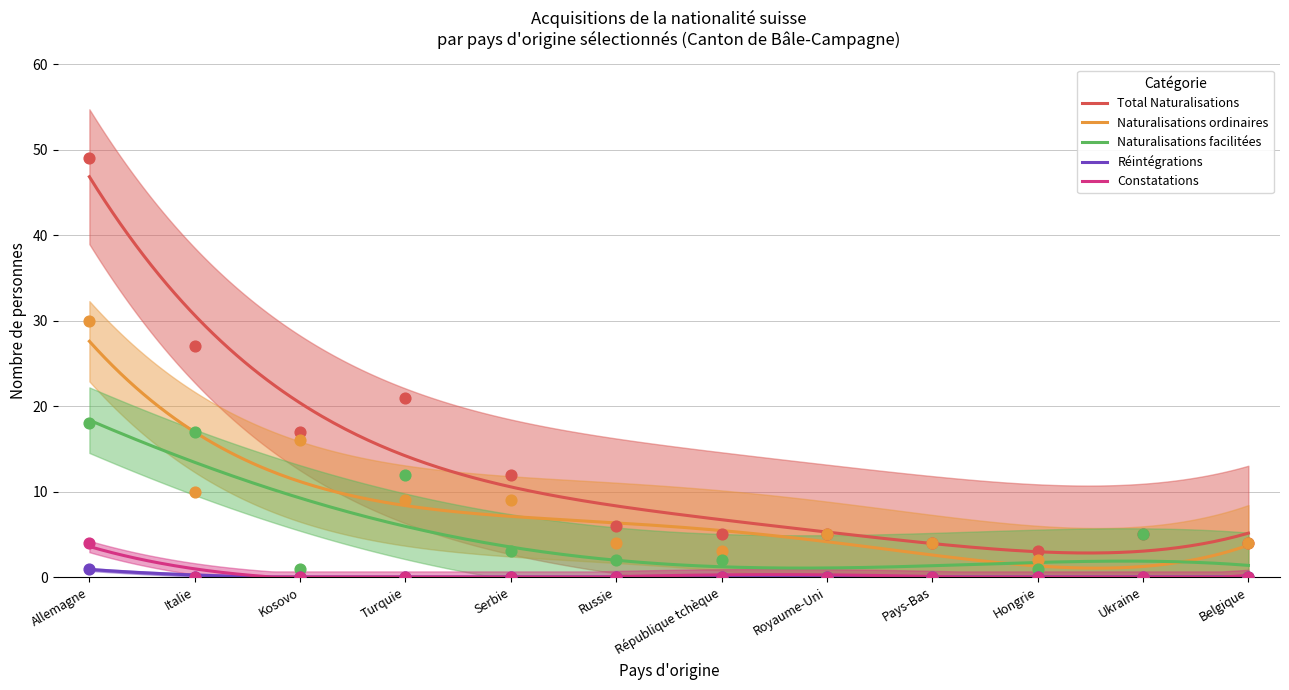

Which series has the largest Y range (max minus min)?

Total Naturalisations